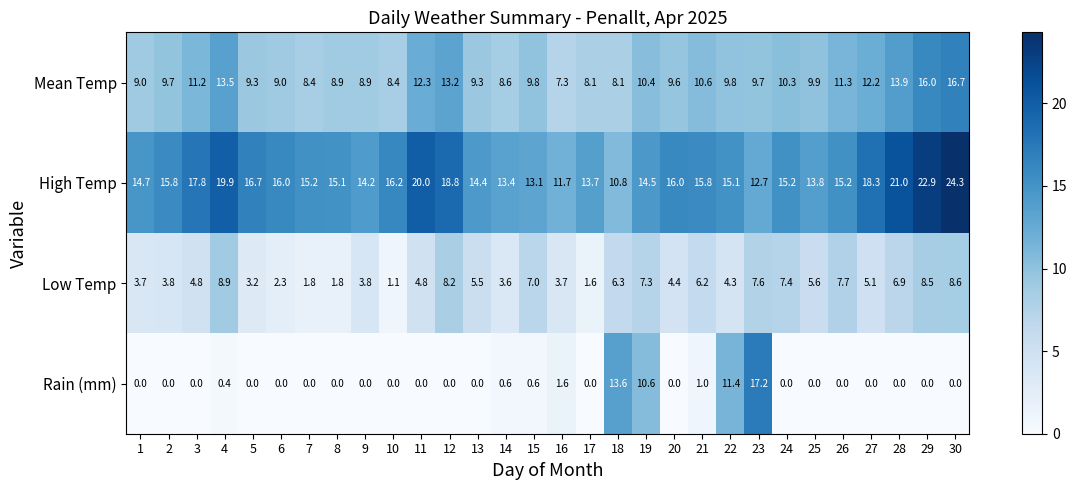

Count the number of categories in the chart.

30